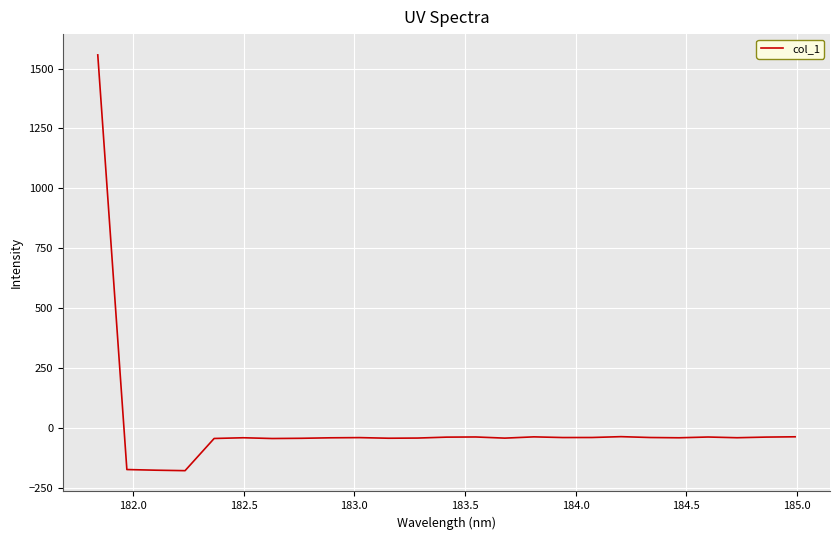

How many distinct data groups are displayed?

1